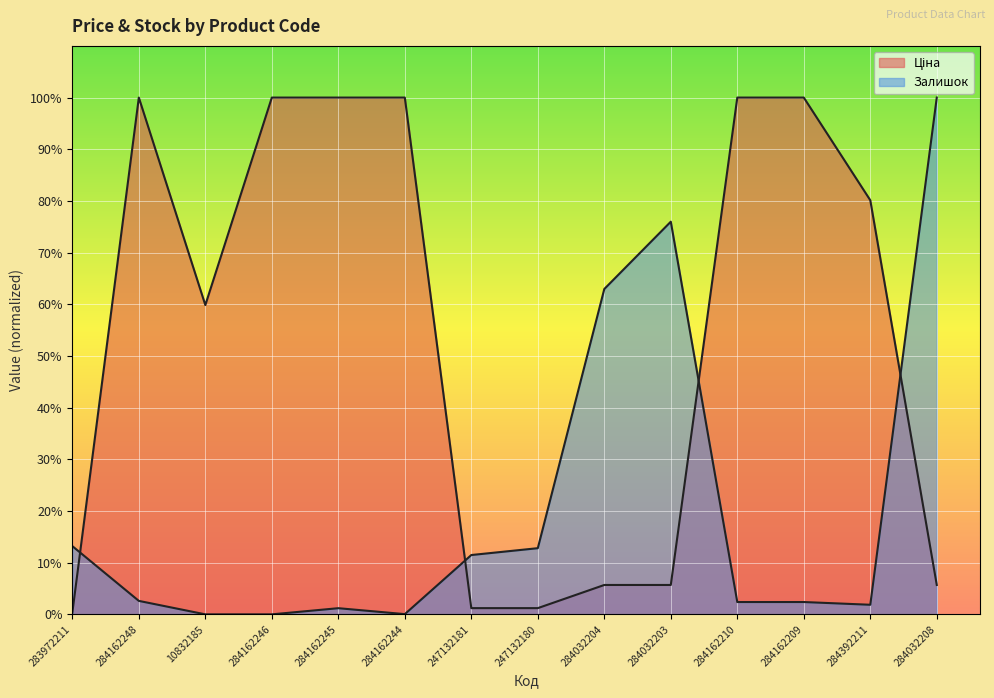

Where do Ціна and Залишок first cross each other?

283972211 and 284162248